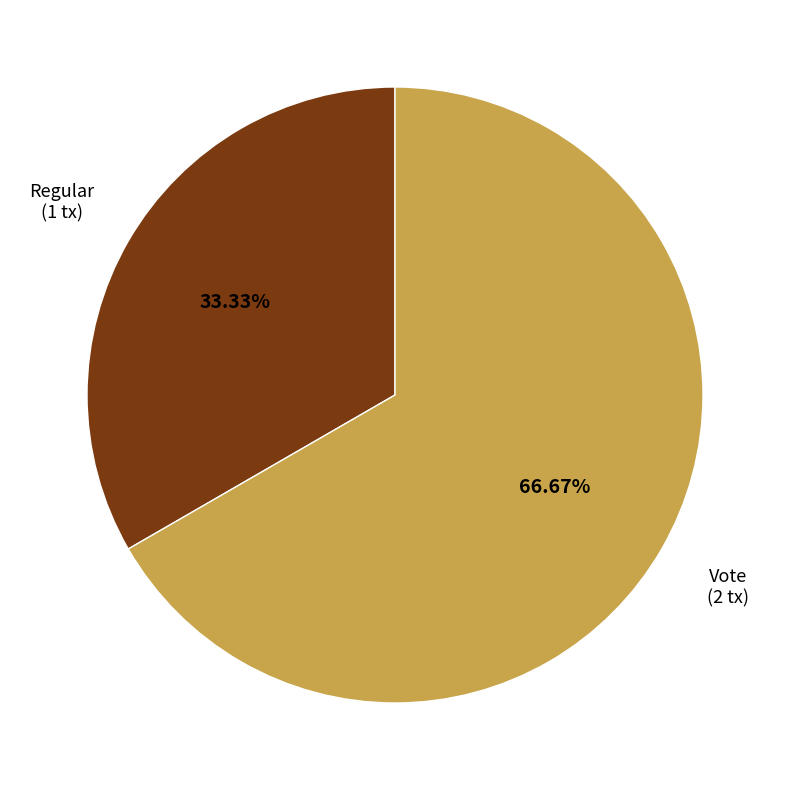

Count the number of slices in the pie.

2